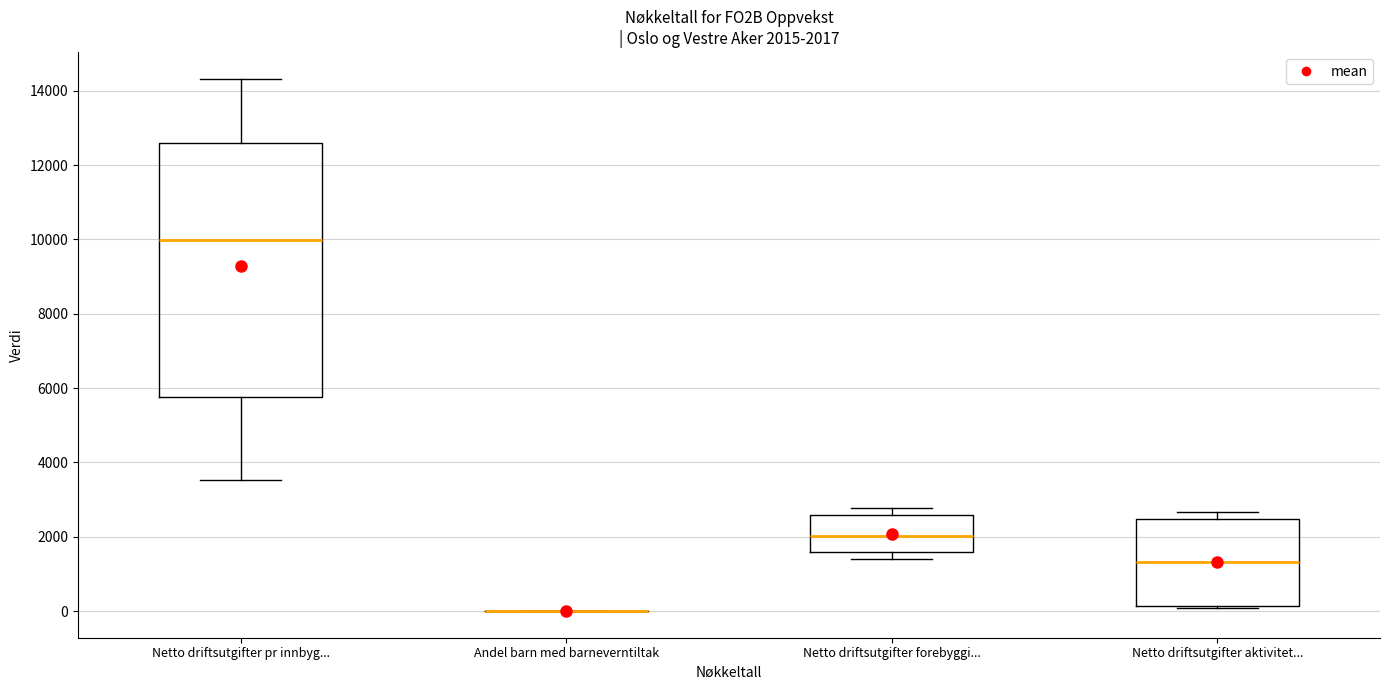

Comparing the boxes themselves (not the whiskers), which one is the tallest?

Netto driftsutgifter pr innbyg...